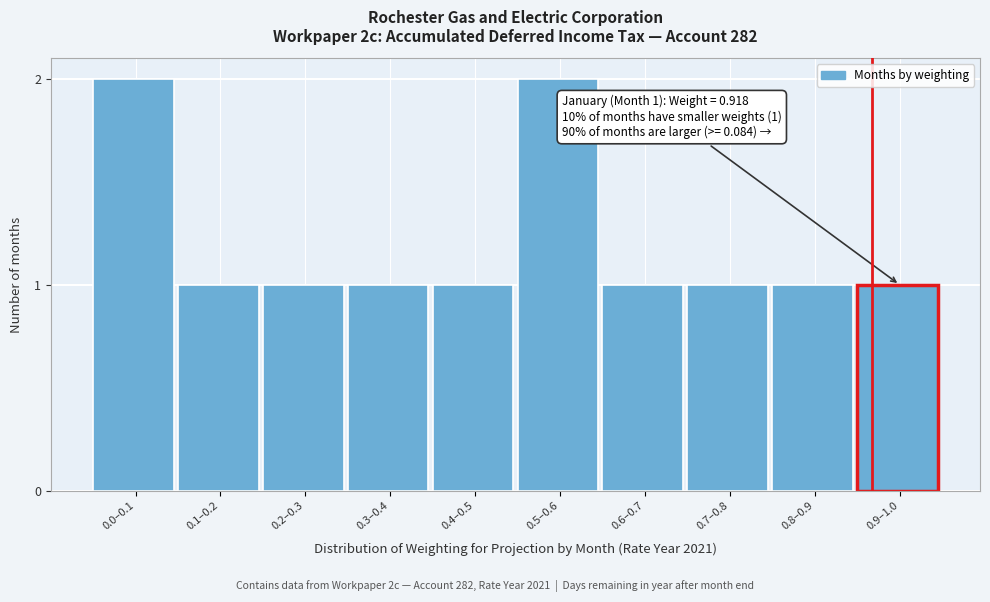

Reading left to right, extract all data points from this chart.

0.0–0.1=2	0.1–0.2=1	0.2–0.3=1	0.3–0.4=1	0.4–0.5=1	0.5–0.6=2	0.6–0.7=1	0.7–0.8=1	0.8–0.9=1	0.9–1.0=1